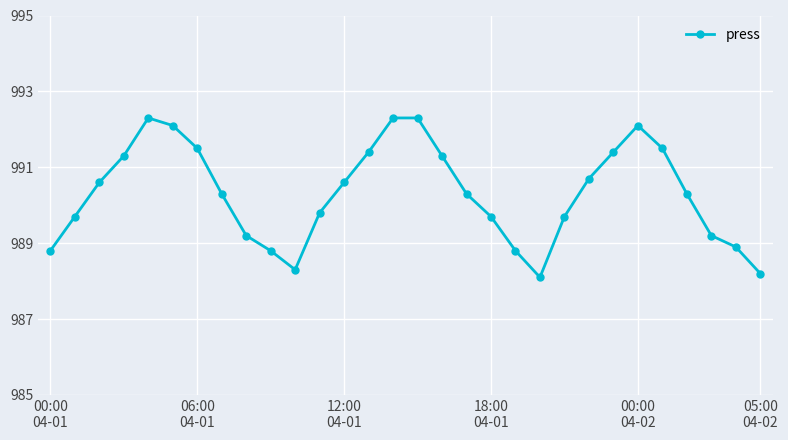

Reading right to left, extract all data points from this chart.

988.2	988.9	989.2	990.3	991.5	992.1	991.4	990.7	989.7	988.1	988.8	989.7	990.3	991.3	992.3	992.3	991.4	990.6	989.8	988.3	988.8	989.2	990.3	991.5	992.1	992.3	991.3	990.6	989.7	988.8